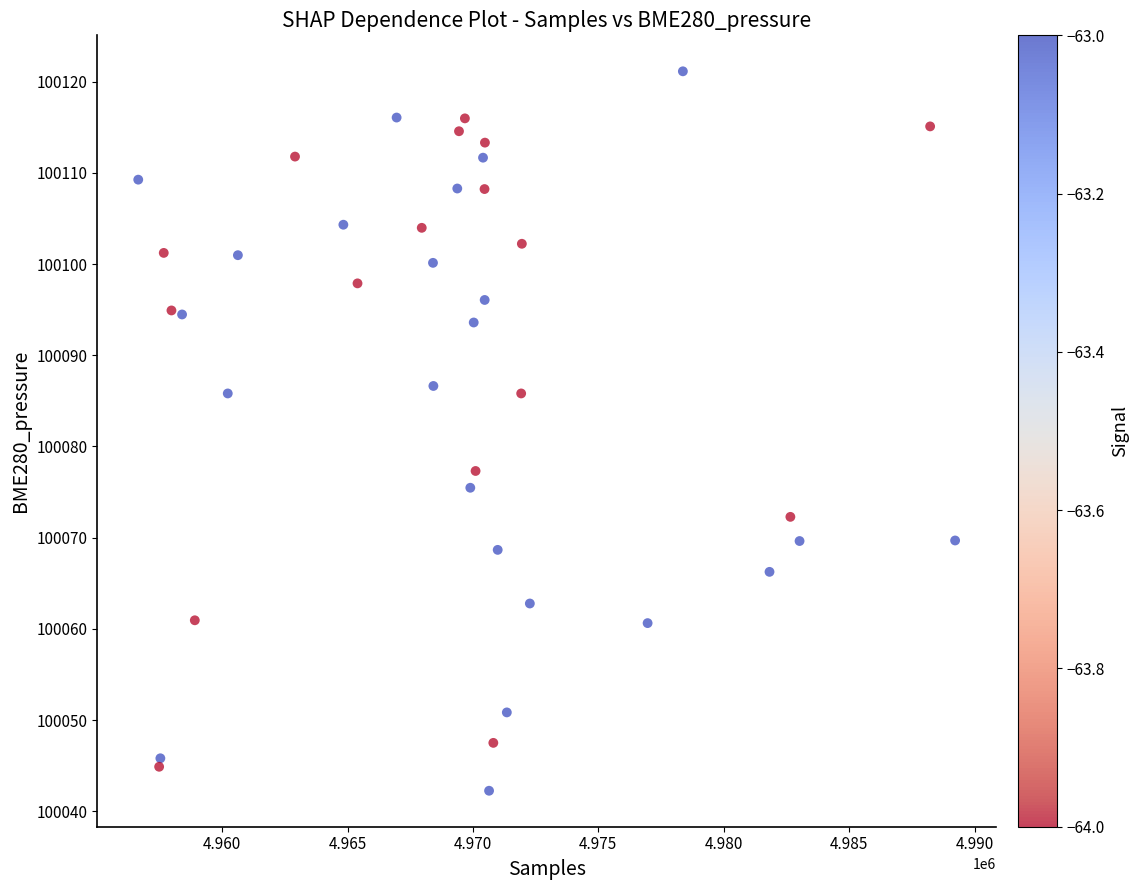

What Y value in the scatter plot is closest to 100081?

100077.3